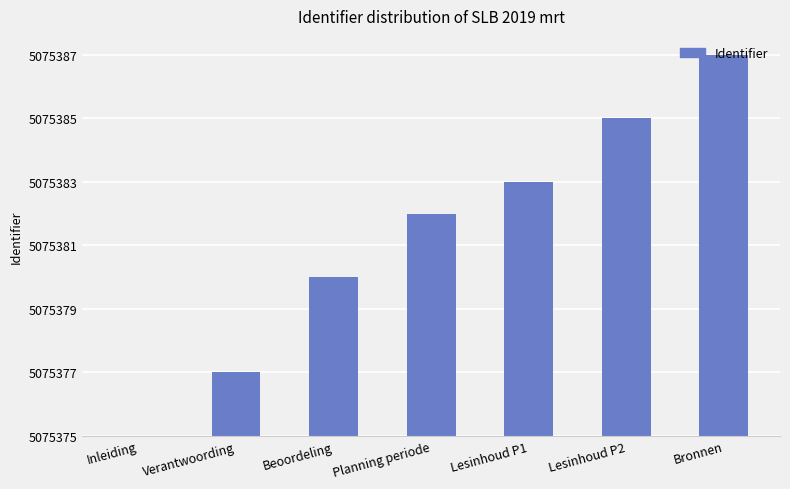

Count the number of categories in the chart.

7